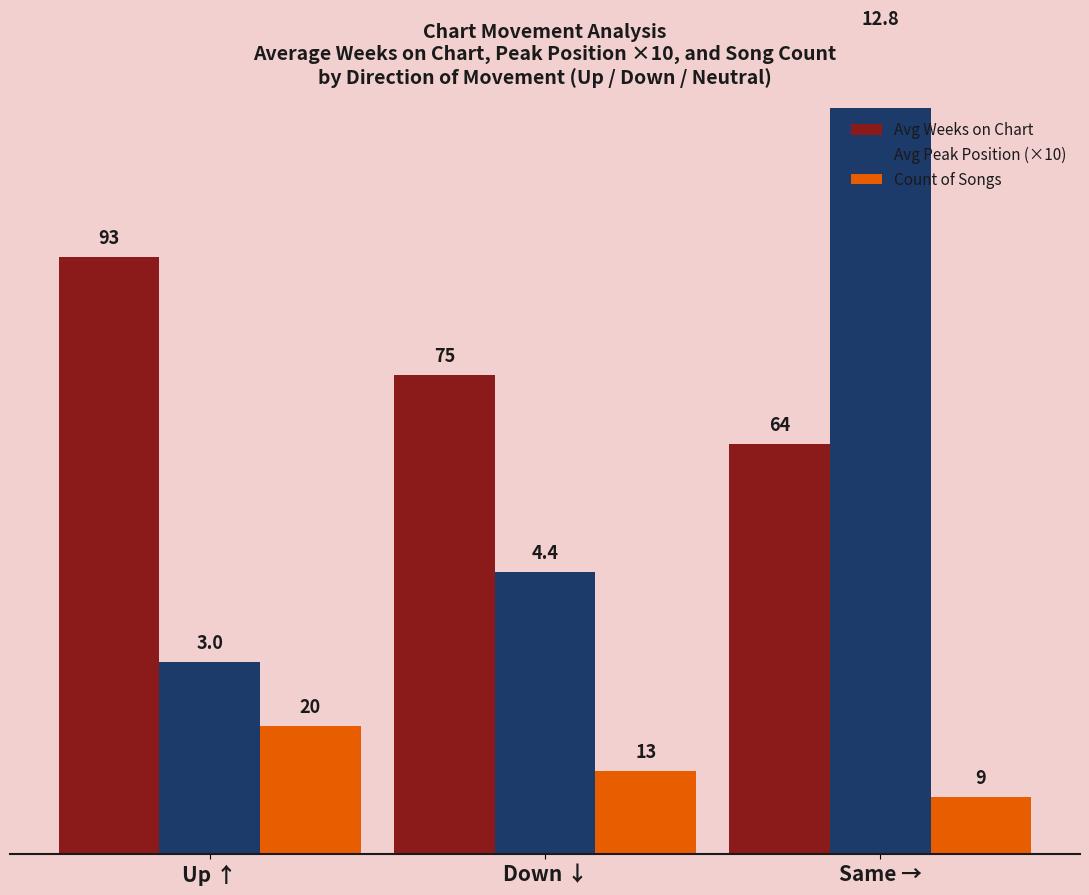

How many categories are shown in the chart?

3